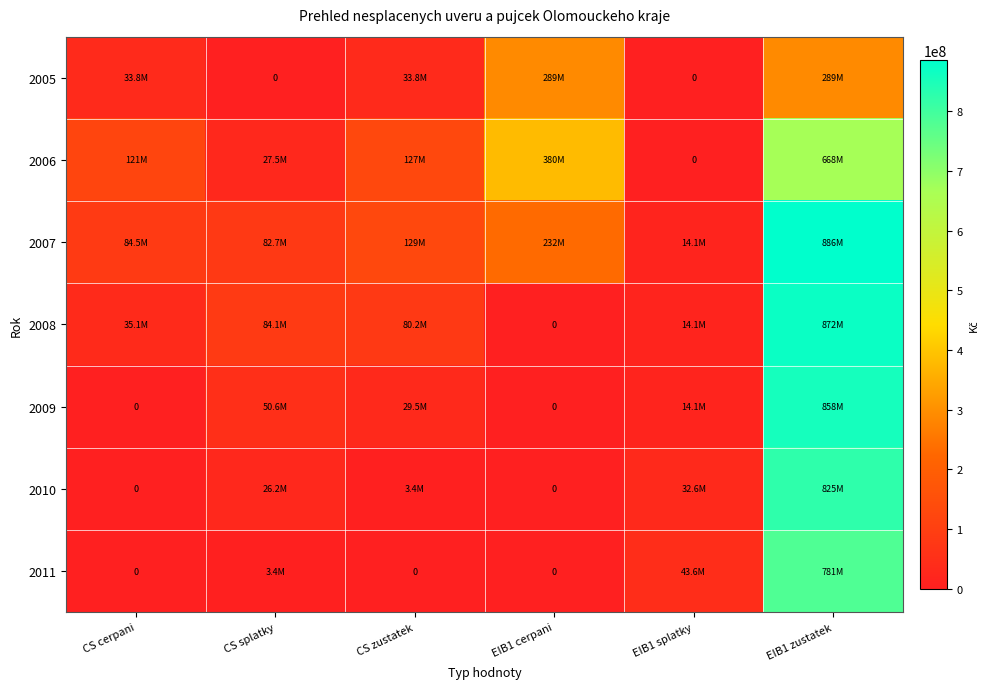

What is the average value of the 2005 series?

107593306.9